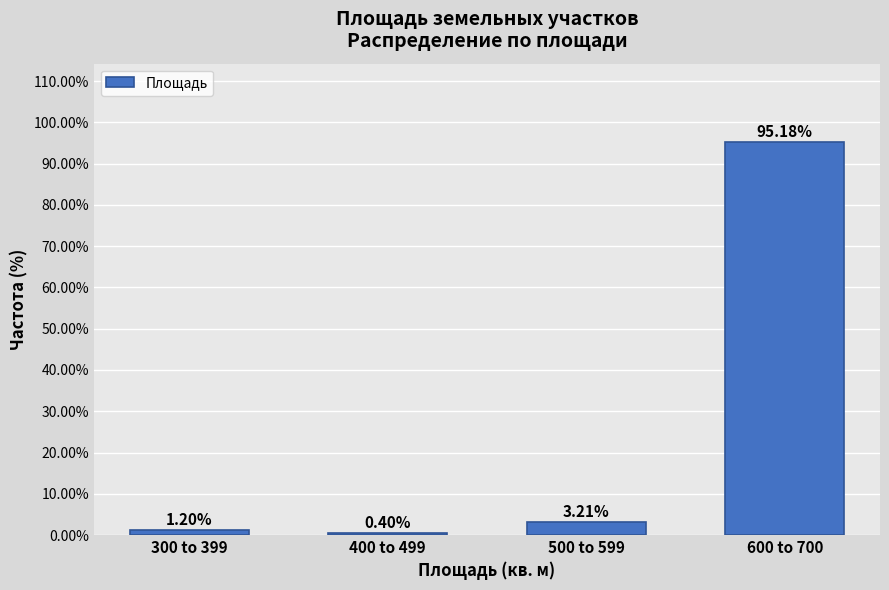

Rank the categories by value from lowest to highest.

400 to 499, 300 to 399, 500 to 599, 600 to 700